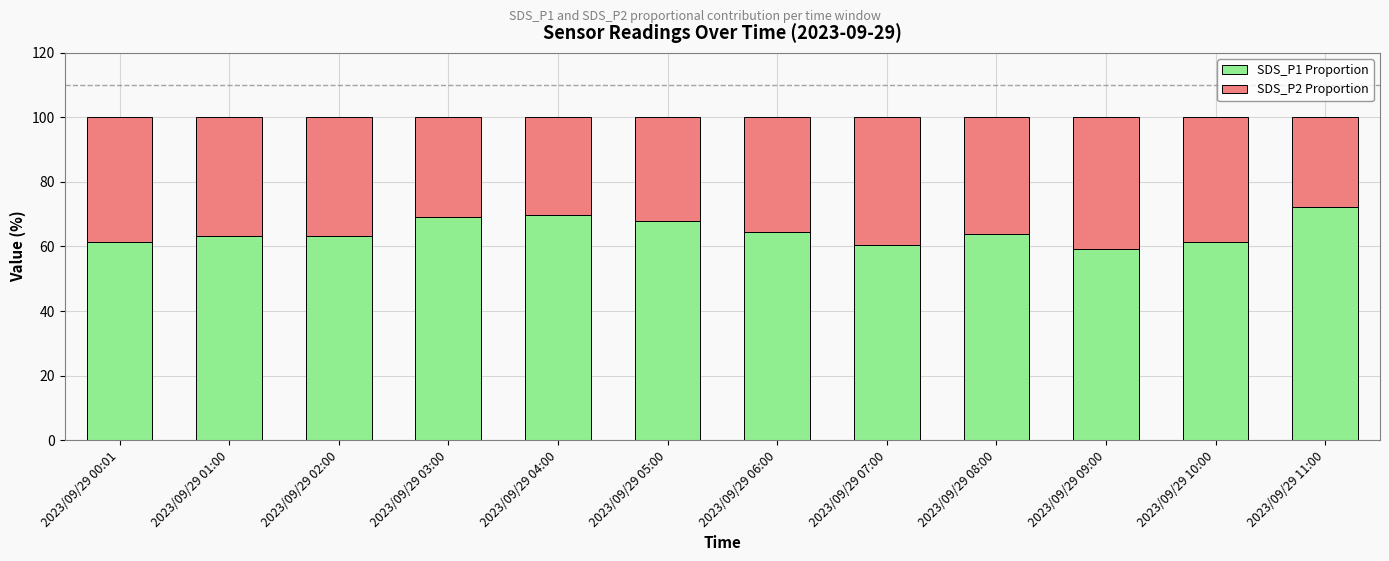

The SDS_P1 Proportion series shows 69.8 at 2023/09/29 04:00. True or false?

True